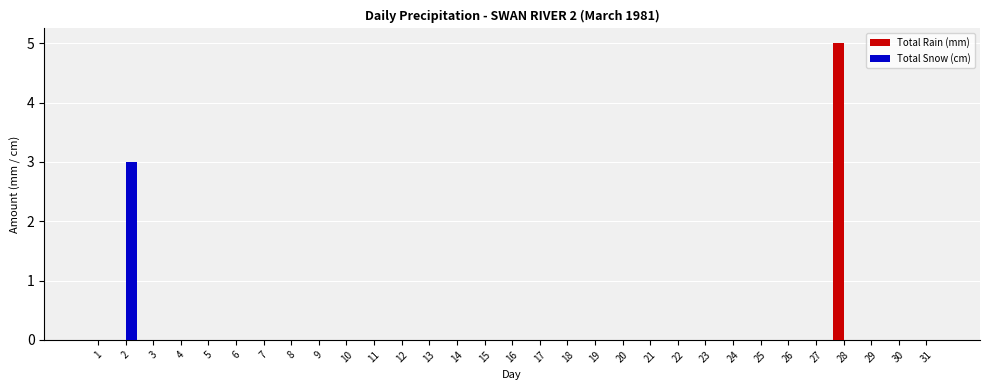

The value of Total Rain (mm) at 31 is 2. True or false?

False